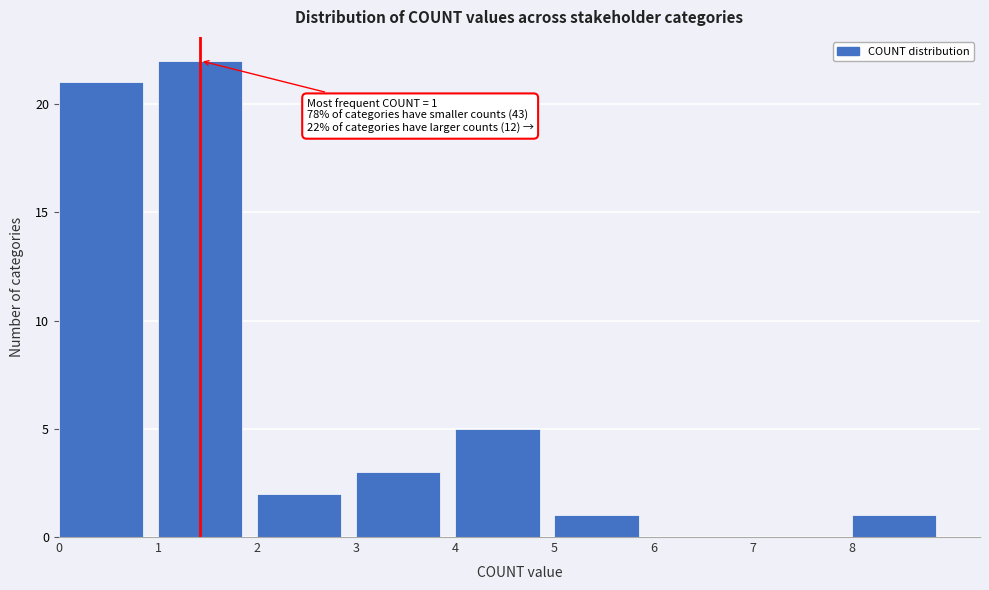

Over which range of the x-axis is the bar tallest?

1 to 2